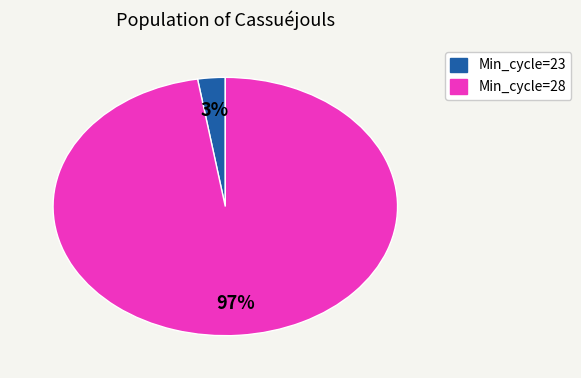

Is there any slice that represents more than half of the pie?

Yes